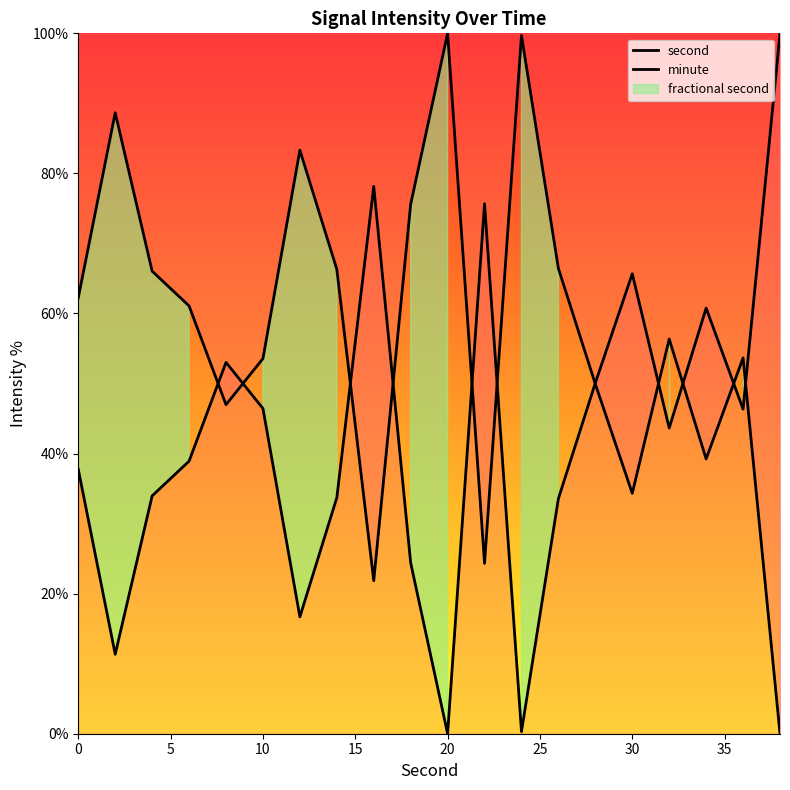

How many times do minute and second cross each other?

11